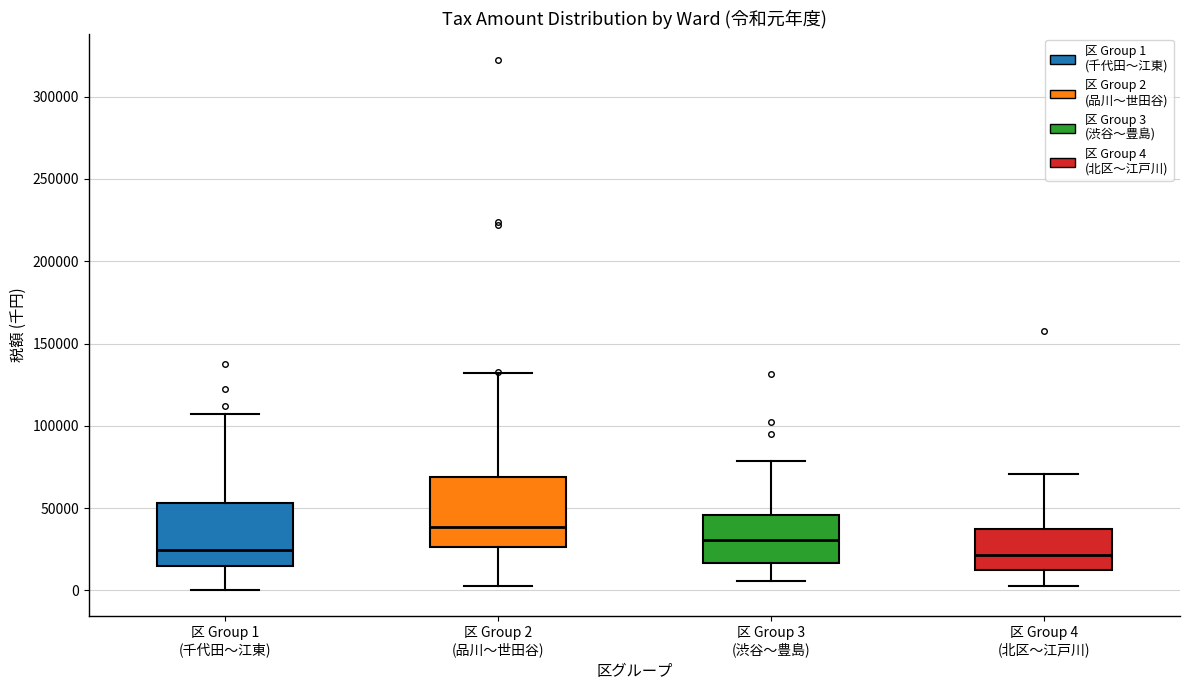

Reading left to right, transcribe this box plot: for each box, give where its median line is, the range the box spans, and where its two whiskers end, as read against the y-axis. The values are not printed on the chart, so give them approximately, as read against the axis.

区 Group 1 (千代田〜江東): median 25000, box 15000 to 55000, whiskers 0 to 105000
区 Group 2 (品川〜世田谷): median 40000, box 25000 to 70000, whiskers 5000 to 130000
区 Group 3 (渋谷〜豊島): median 30000, box 15000 to 45000, whiskers 5000 to 80000
区 Group 4 (北区〜江戸川): median 20000, box 15000 to 35000, whiskers 5000 to 70000